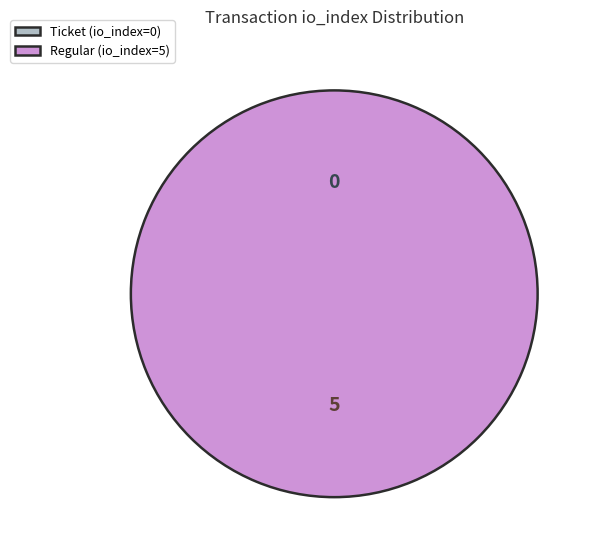

Rank the categories by value from lowest to highest.

Ticket (io_index=0), Regular (io_index=5)